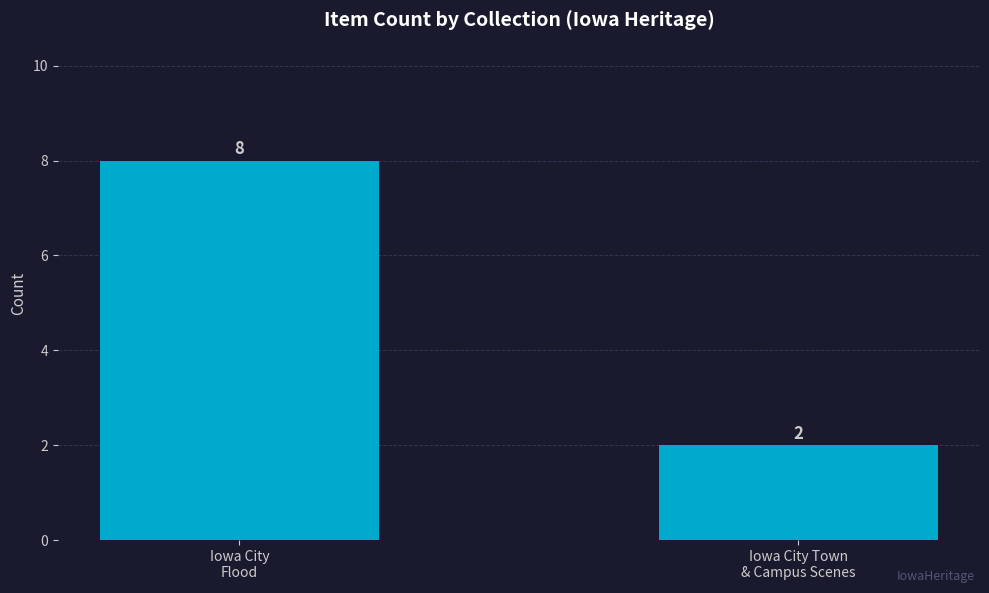

What is the maximum value shown in the chart?

8